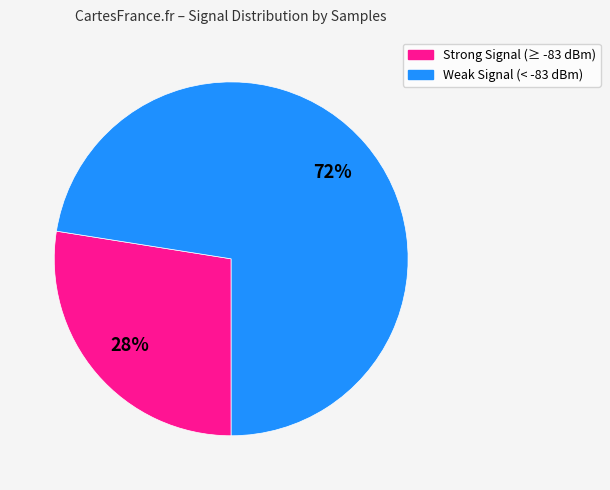

Is there any slice that represents more than half of the pie?

Yes